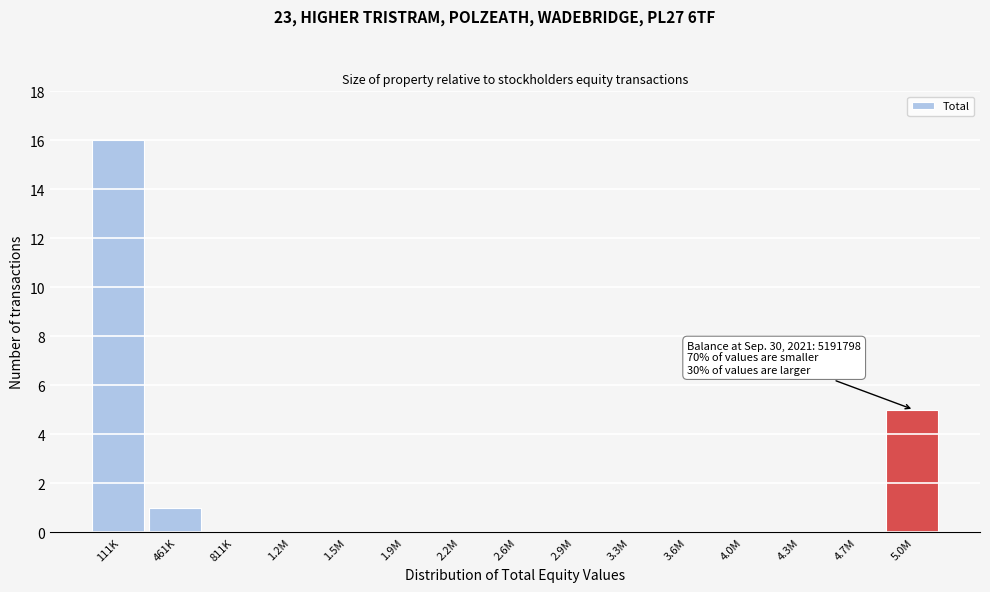

Reading left to right, list all the values displayed in this chart.

111K=16	461K=1	811K=0	1.2M=0	1.5M=0	1.9M=0	2.2M=0	2.6M=0	2.9M=0	3.3M=0	3.6M=0	4.0M=0	4.3M=0	4.7M=0	5.0M=5